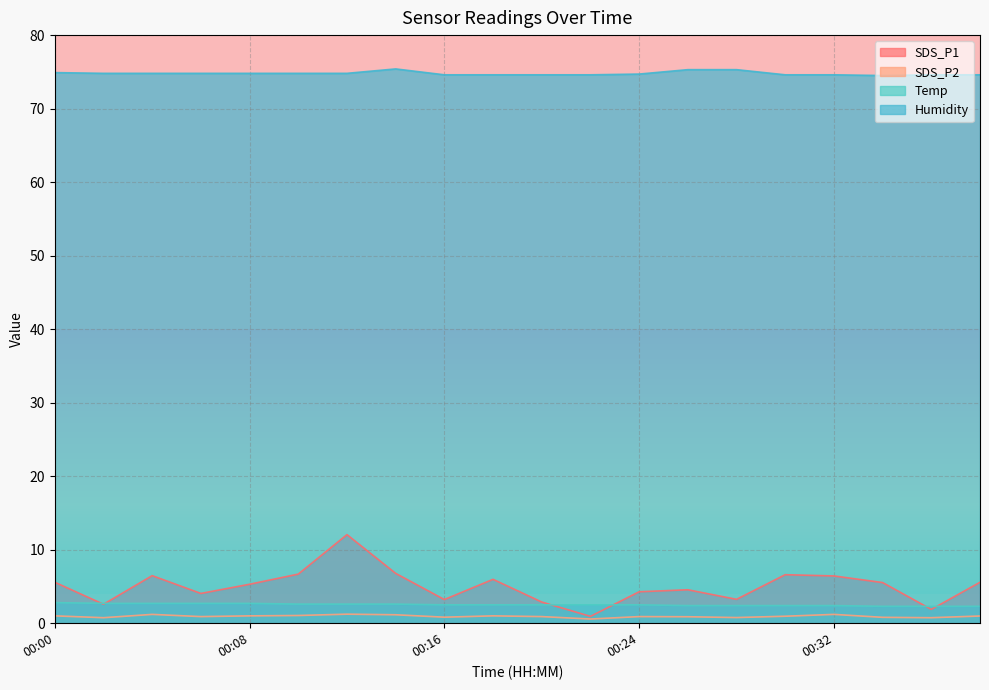

What is the minimum value for Humidity?

74.5